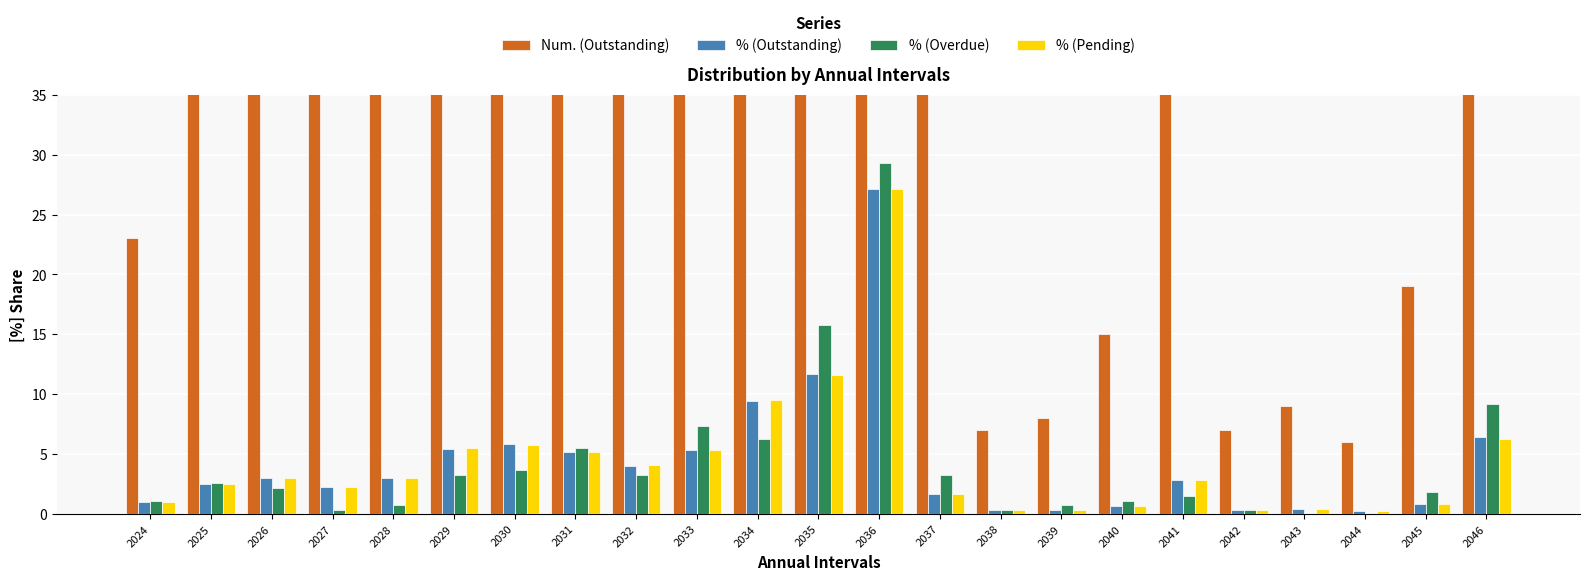

What is the total value across all series at 2041?

71.1